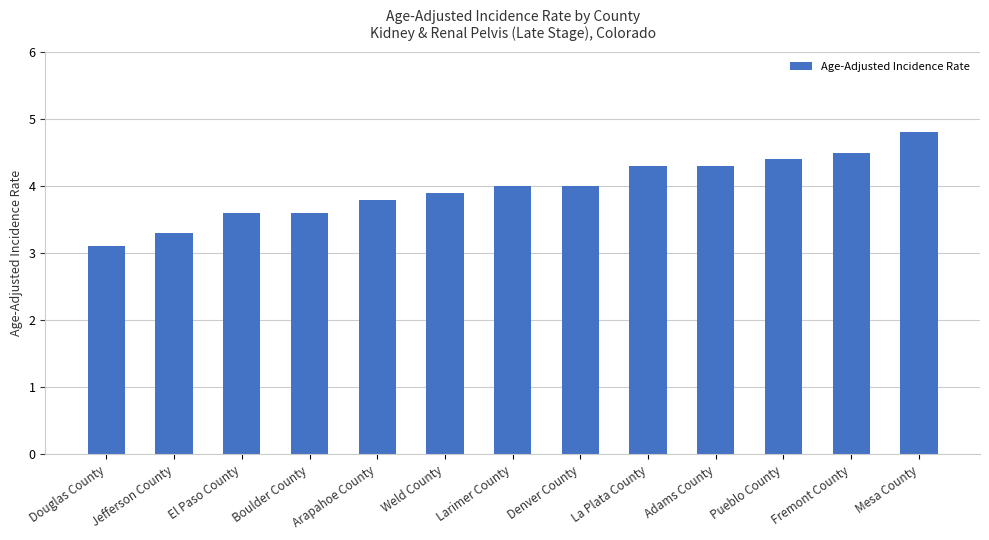

What is the sum of the values at Larimer County and Weld County?

7.9